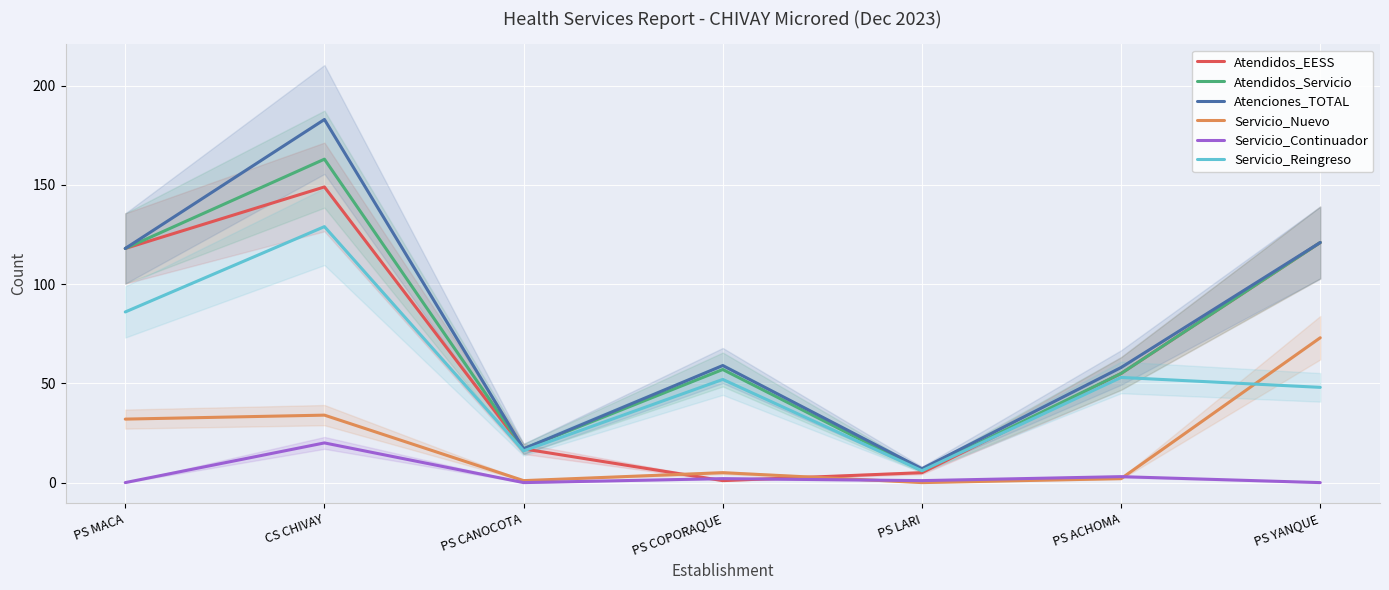

Which series has the widest spread of values?

Atenciones_TOTAL